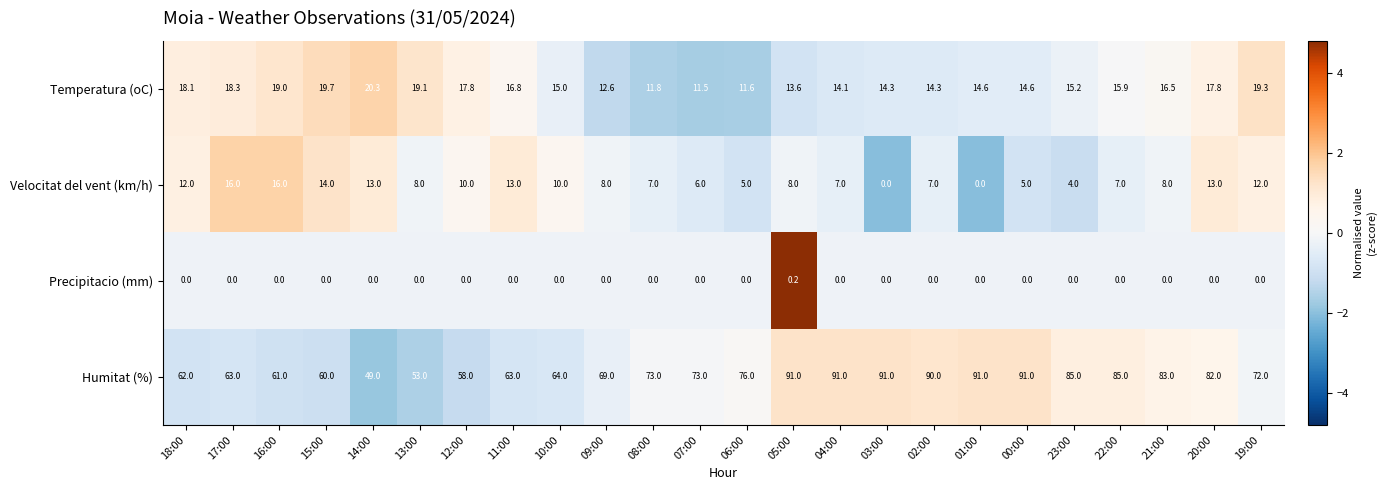

What is the approximate value of Humitat (%) at 15:00?

60.0